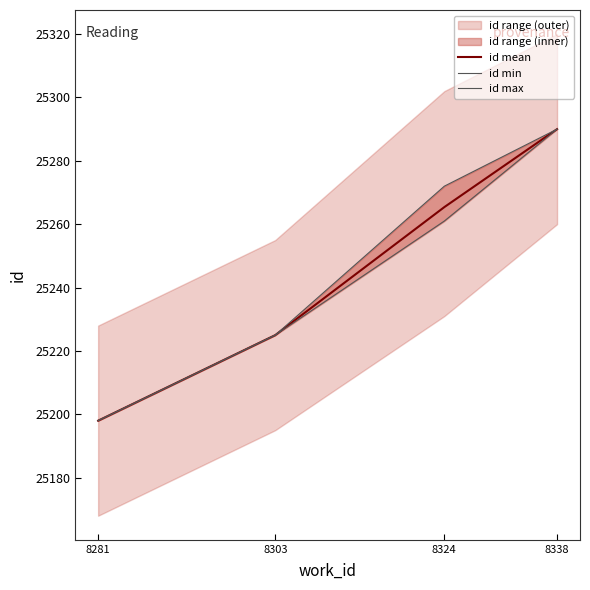

What is the average value of the id mean series?

25244.6